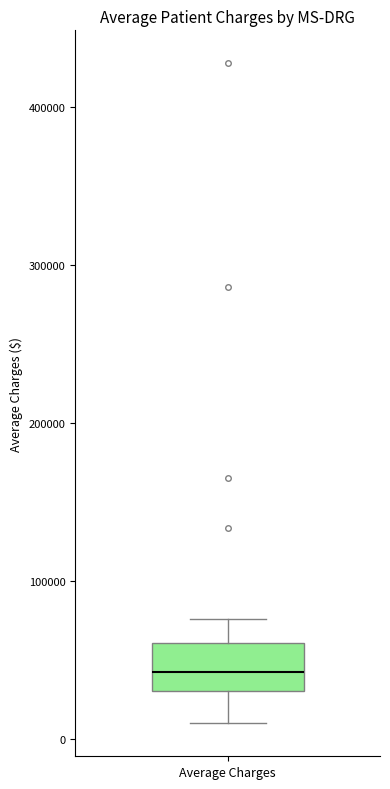

Where does the lower whisker of the box for Average Charges end on the y-axis? The values are not printed on the chart, so give them approximately, as read against the axis.

10000